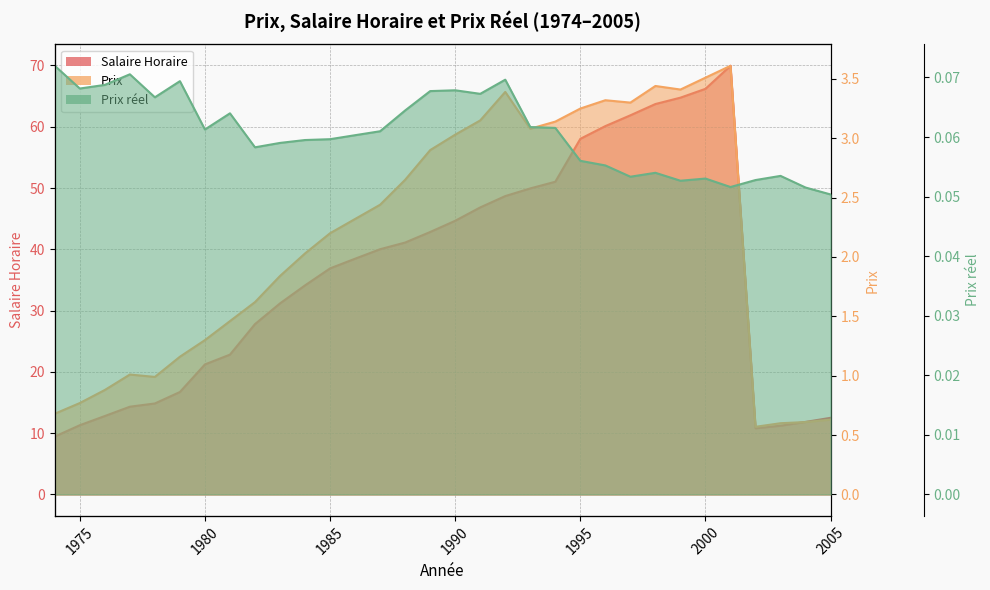

True or false: Salaire Horaire and Prix reel cross at least once.

False